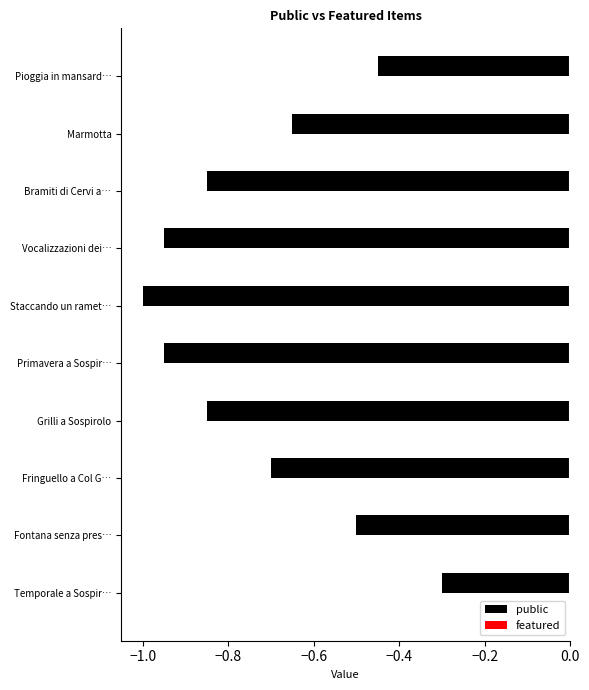

Where is featured nearest to the value 0?

Temporale a Sospirolo